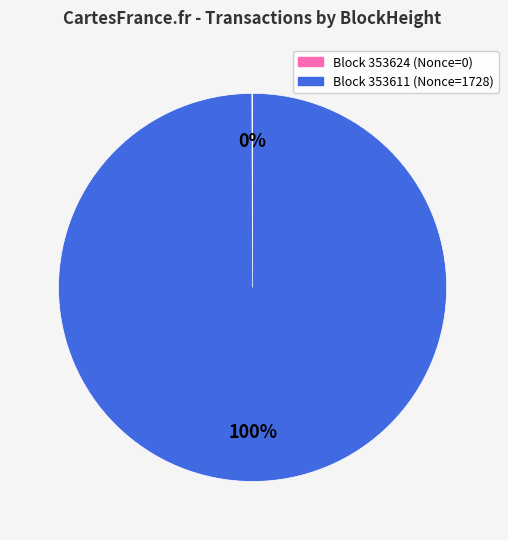

To the nearest percent, what is the average slice percentage?

50%